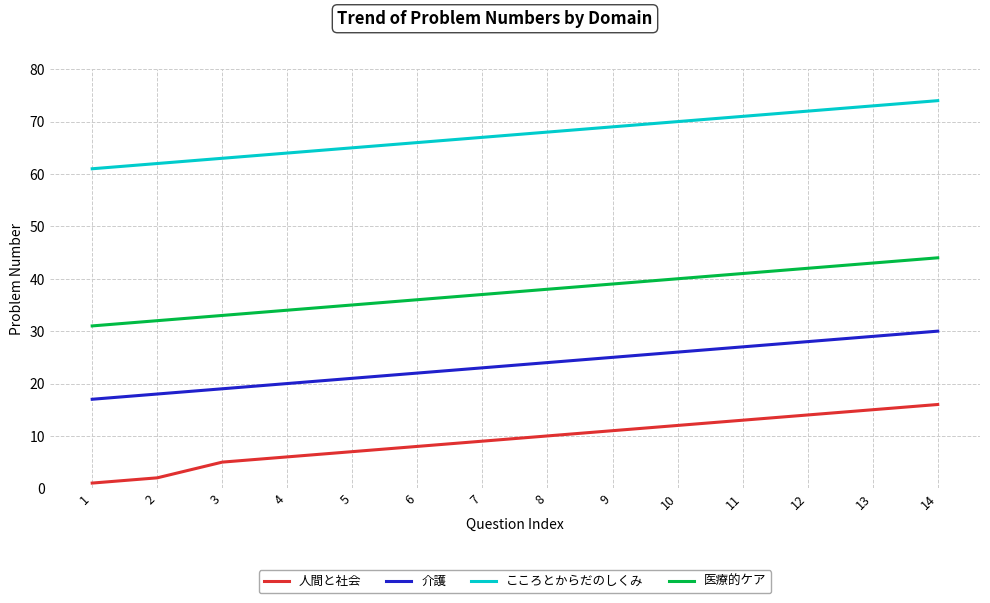

True or false: 介護 has a value of 32 at 6.

False